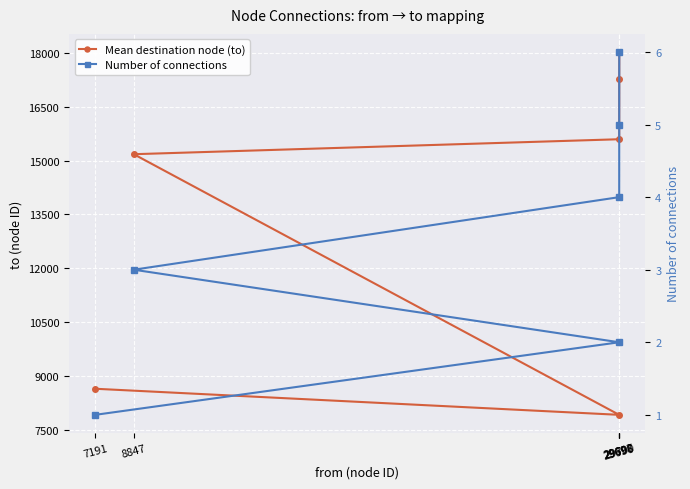

Which series has the largest total across all categories?

Mean destination node (to)